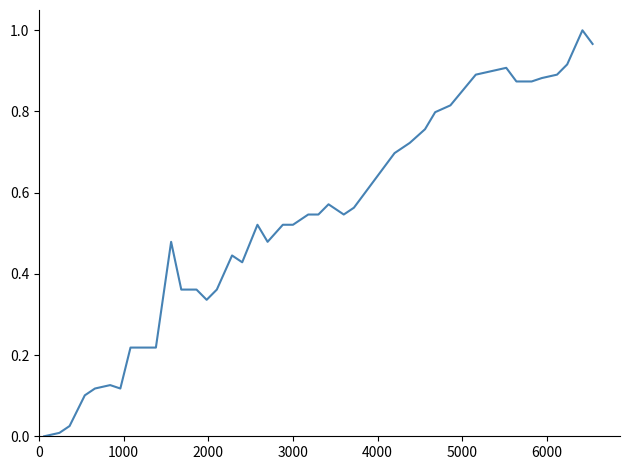

How many lines are shown in the chart?

1